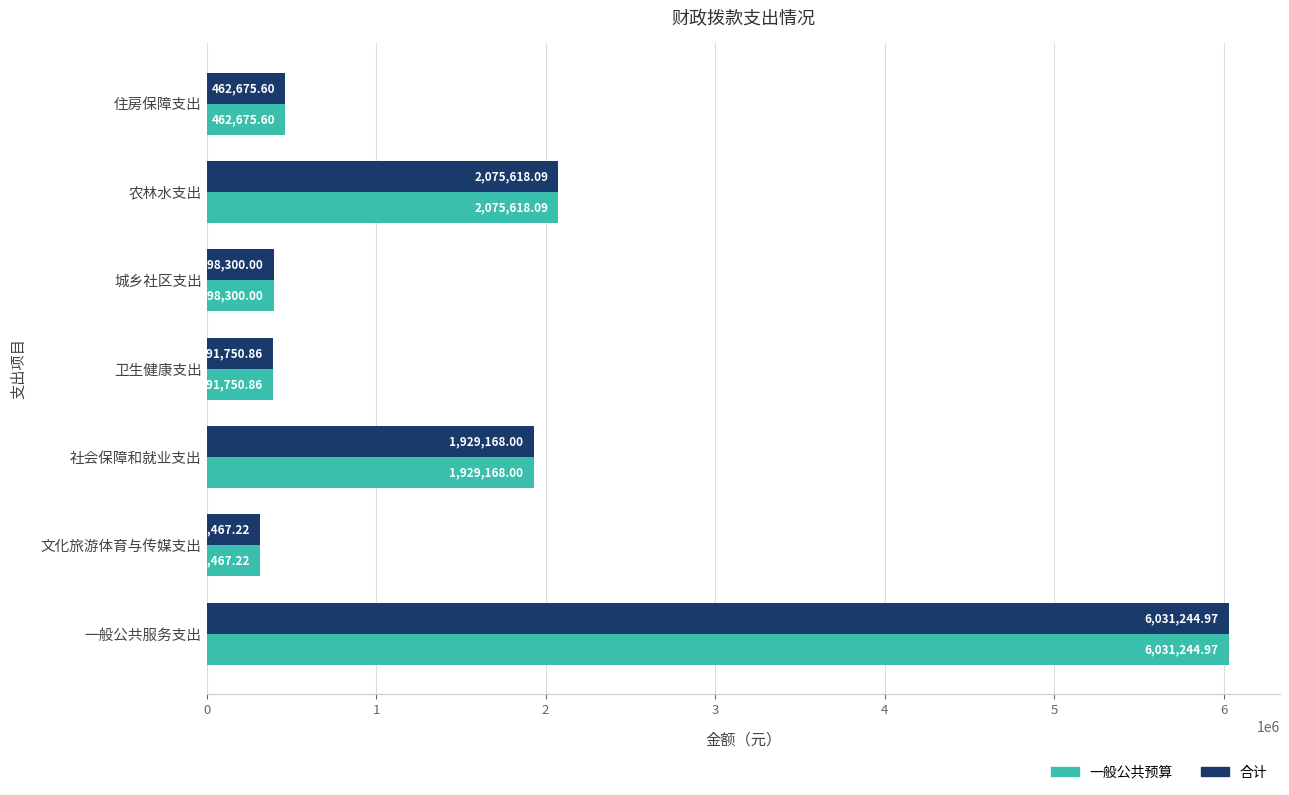

What is the sum of all 合计 values?

11606224.7